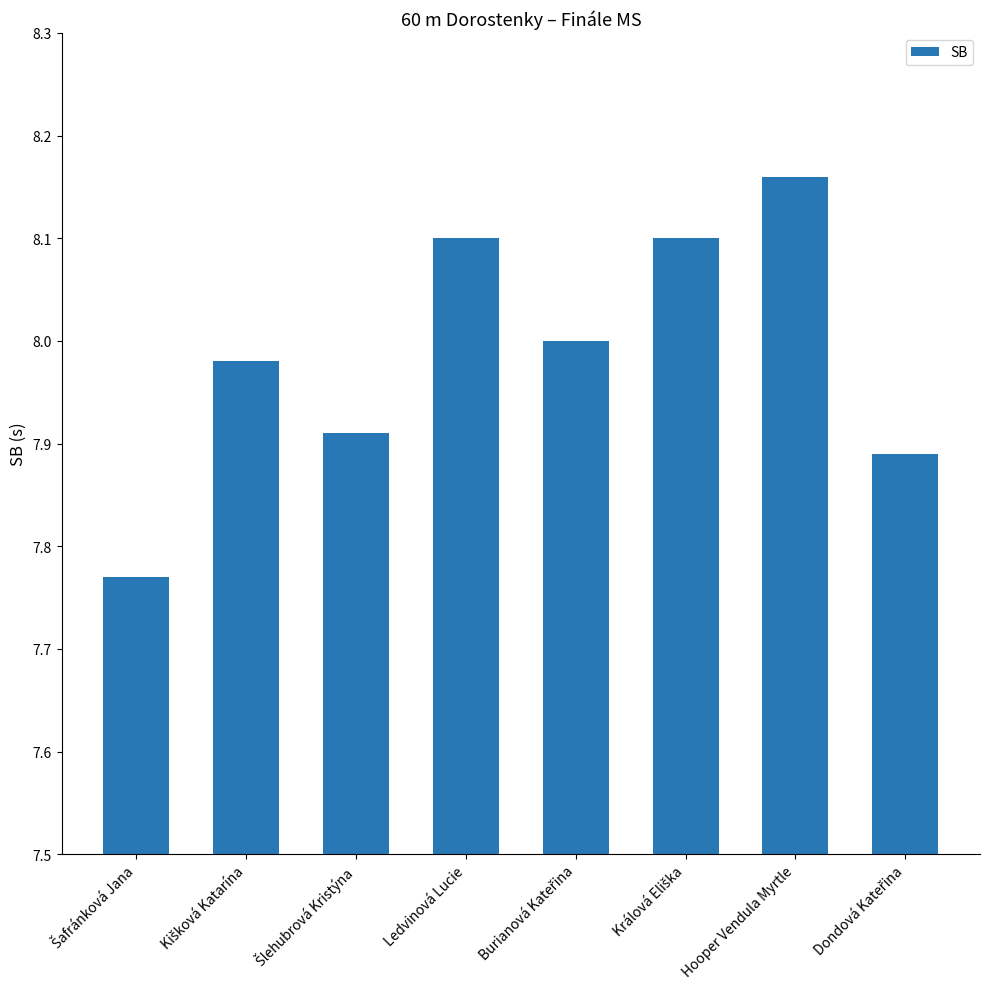

The chart shows a value of 14.5 at Hooper Vendula Myrtle. True or false?

False